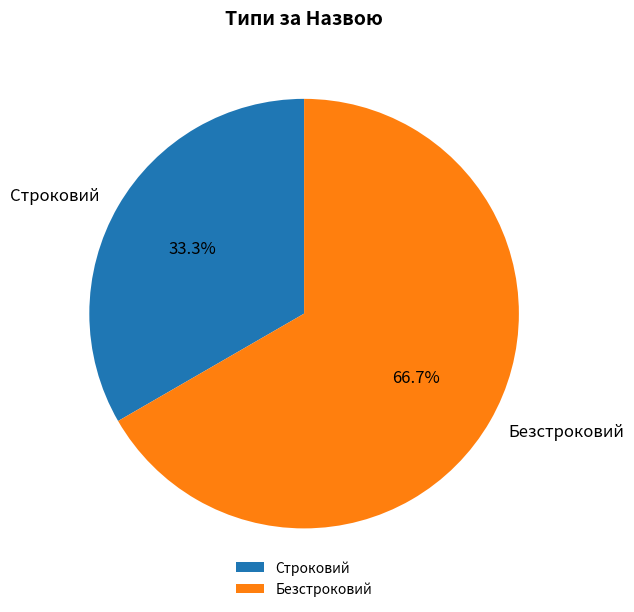

Count the number of slices in the pie.

2